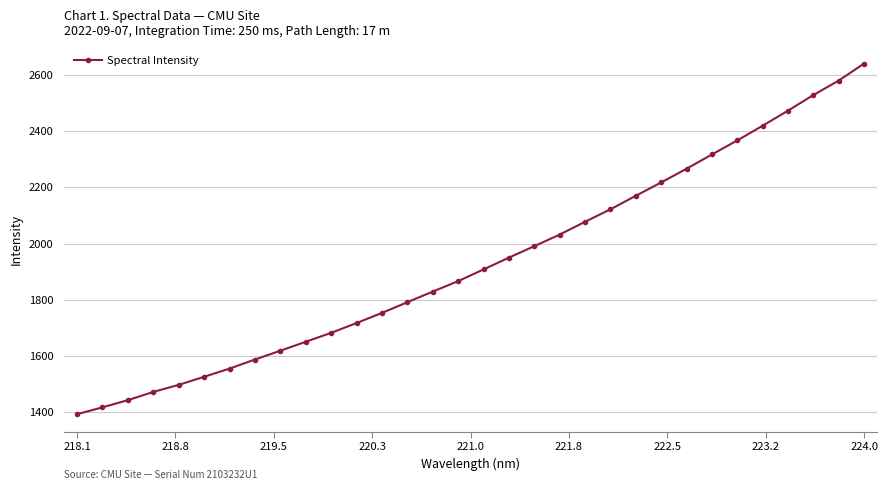

What is the value of the 24th point from the left?

2217.7